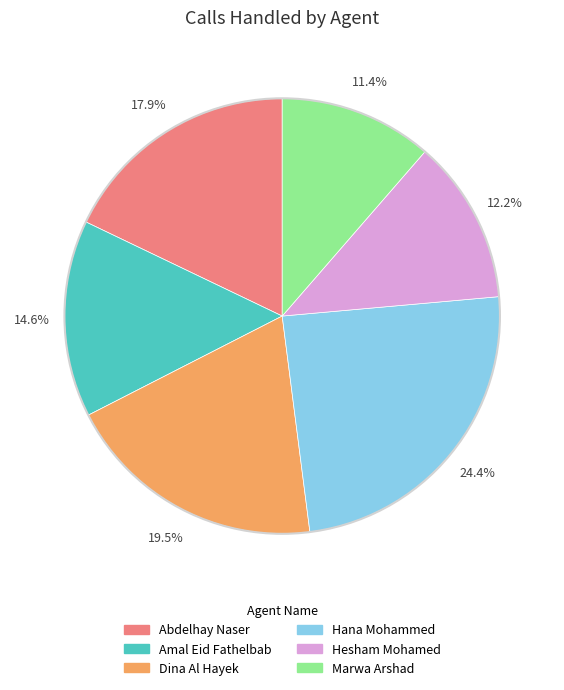

To the nearest percent, what is the difference between the Dina Al Hayek and Amal Eid Fathelbab slice percentages?

5%